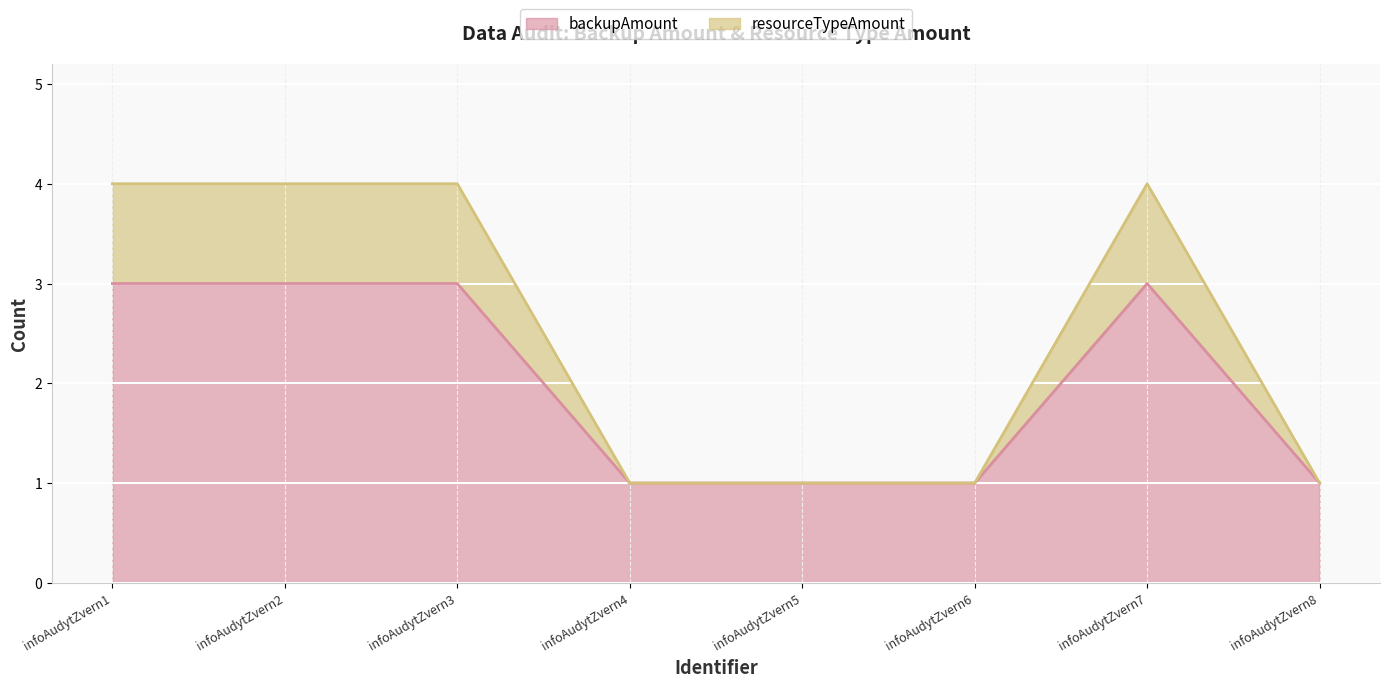

What is the spread (max minus min) of values at infoAudytZvern3?

1